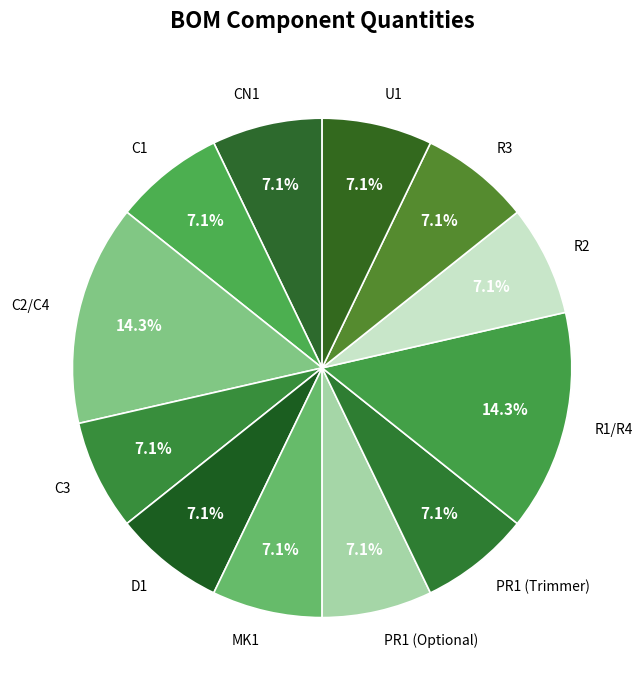

Does PR1 (Optional) account for over 50% of the chart?

No